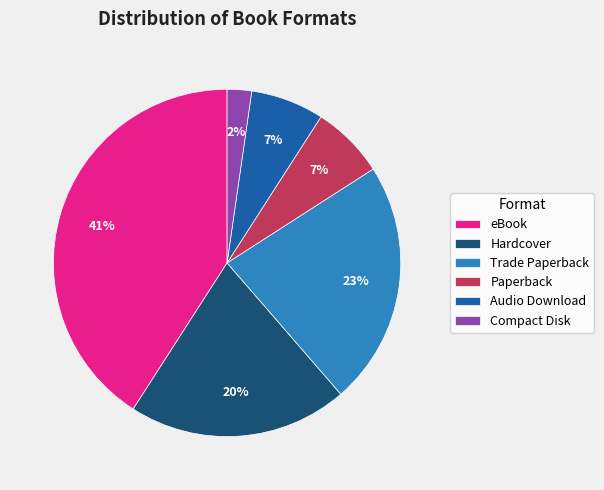

Which category has the smallest portion of the pie?

Compact Disk